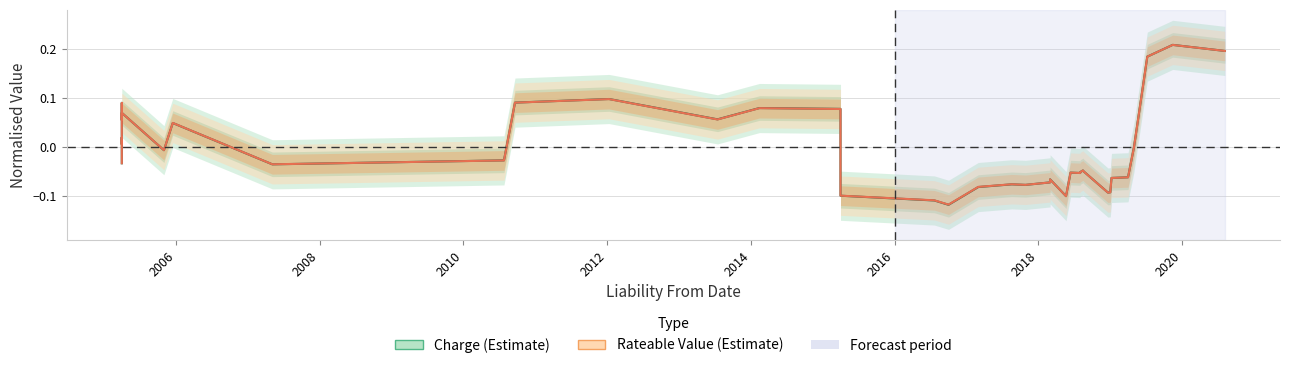

How many values in the Charge (Estimate) series exceed 0?

14